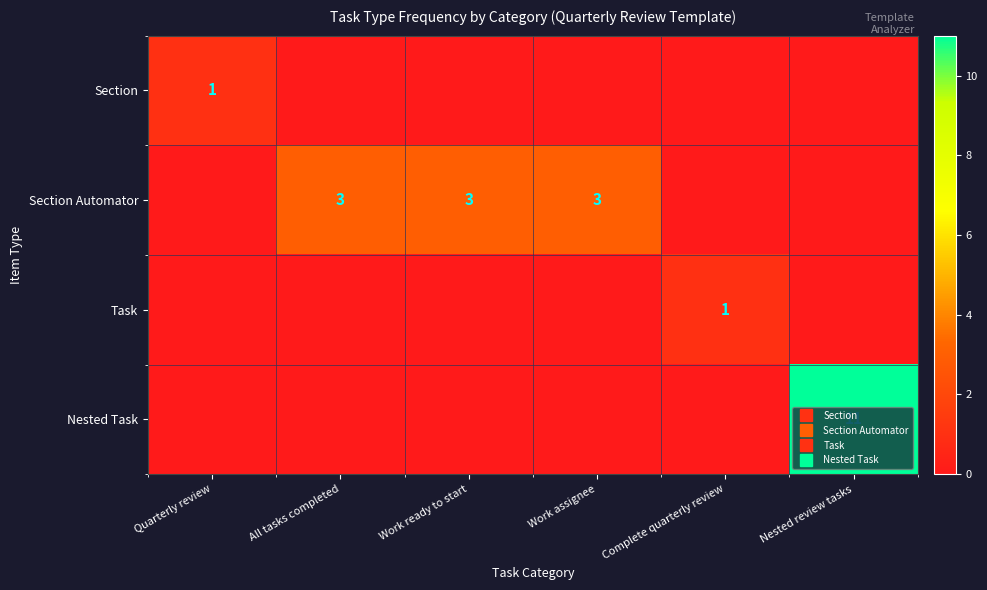

How many distinct data groups are displayed?

4